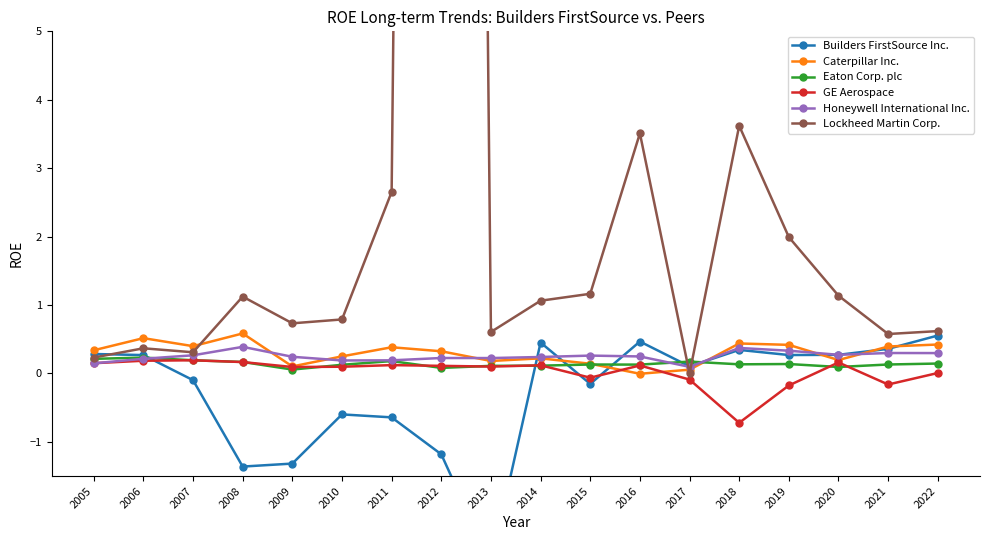

What is the minimum value shown in the chart?

-2.8